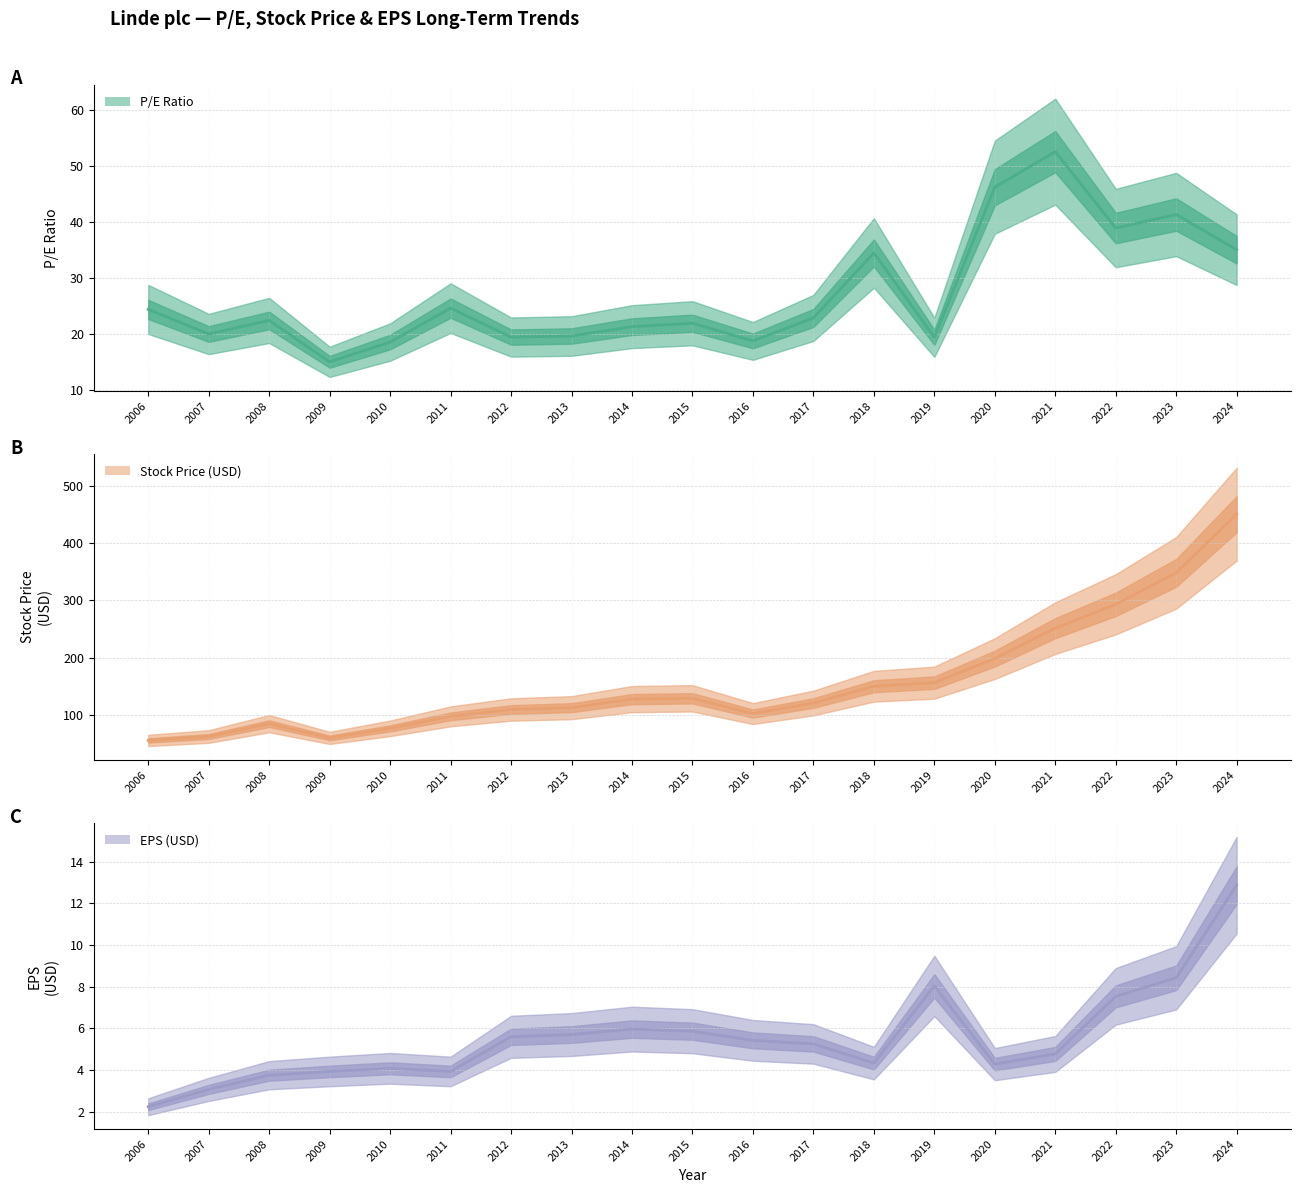

What is the spread (max minus min) of values at 2023?

339.9